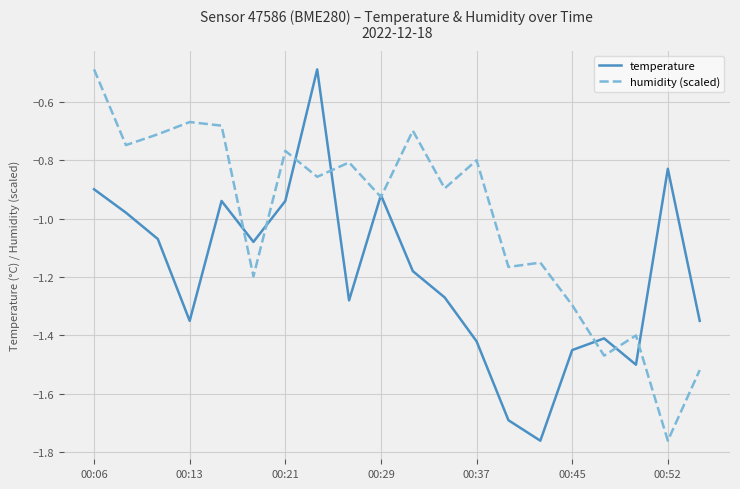

List the series in order of their overall mean, highest first.

humidity (scaled), temperature